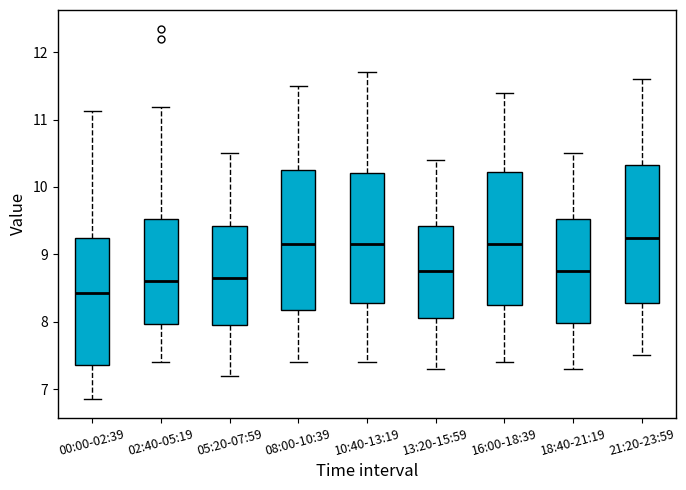

Reading left to right, read every box against the y-axis: the position of its median line, the range the box covers, and the ends of its whiskers. The values are not printed on the chart, so give them approximately, as read against the axis.

00:00-02:39: median 8.4, box 7.4 to 9.2, whiskers 6.9 to 11.1
02:40-05:19: median 8.6, box 8.0 to 9.5, whiskers 7.4 to 11.2
05:20-07:59: median 8.7, box 8.0 to 9.4, whiskers 7.2 to 10.5
08:00-10:39: median 9.2, box 8.2 to 10.3, whiskers 7.4 to 11.5
10:40-13:19: median 9.2, box 8.3 to 10.2, whiskers 7.4 to 11.7
13:20-15:59: median 8.8, box 8.1 to 9.4, whiskers 7.3 to 10.4
16:00-18:39: median 9.2, box 8.3 to 10.2, whiskers 7.4 to 11.4
18:40-21:19: median 8.8, box 8.0 to 9.5, whiskers 7.3 to 10.5
21:20-23:59: median 9.3, box 8.3 to 10.3, whiskers 7.5 to 11.6